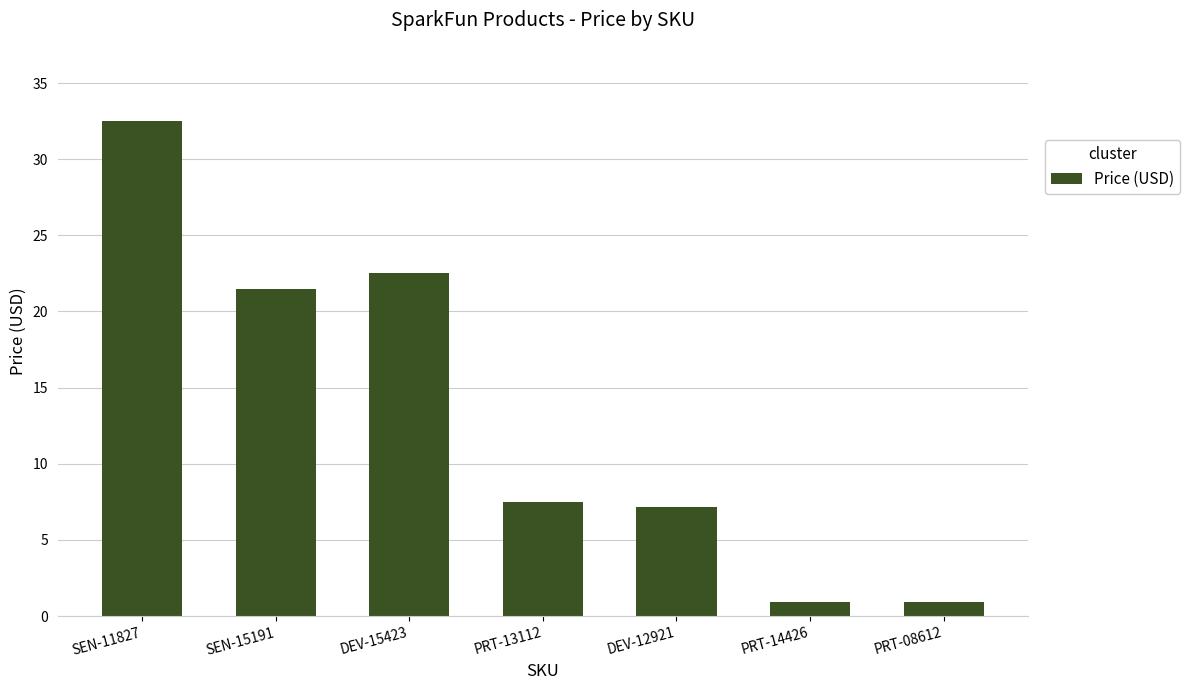

Which label corresponds to the largest value in the chart?

SEN-11827